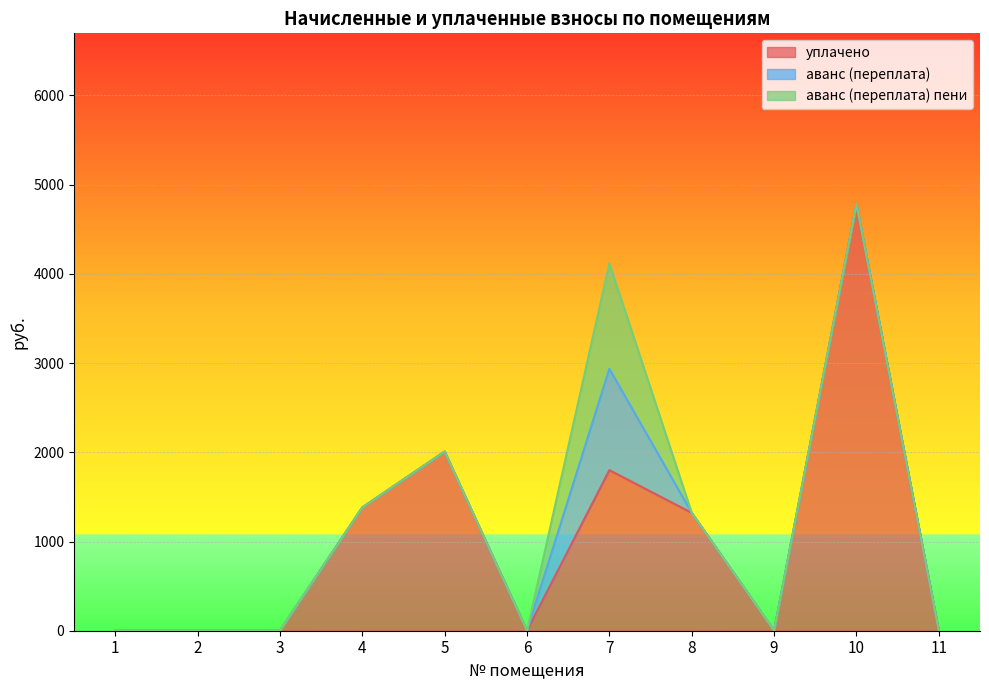

Which series has the largest range (max minus min)?

уплачено